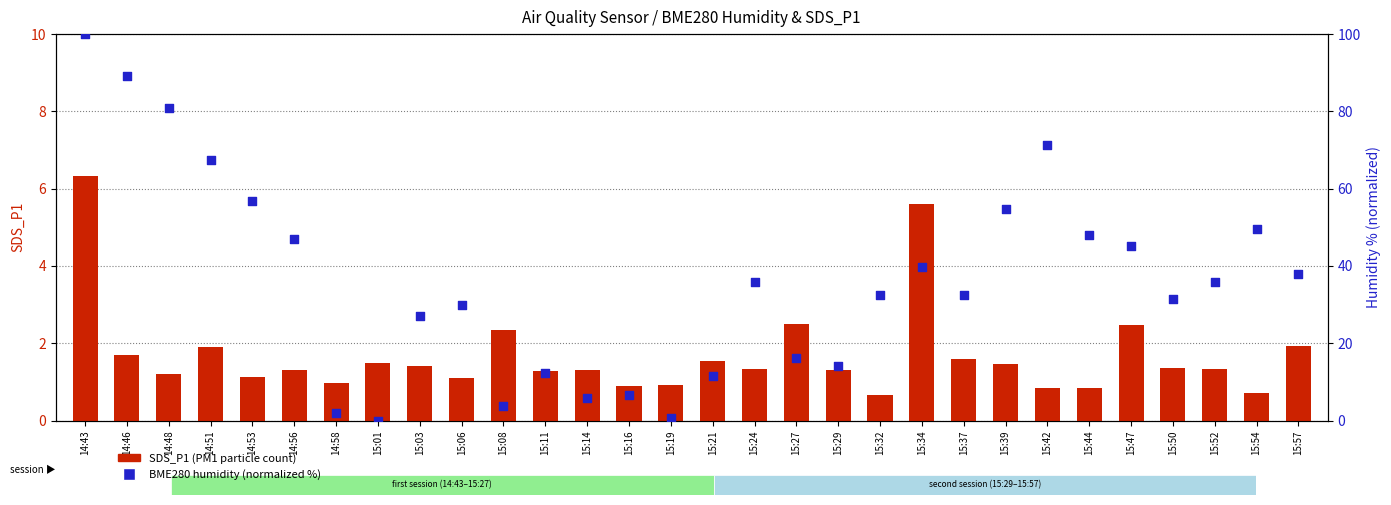

At which category is the sum across all series the highest?

14:43